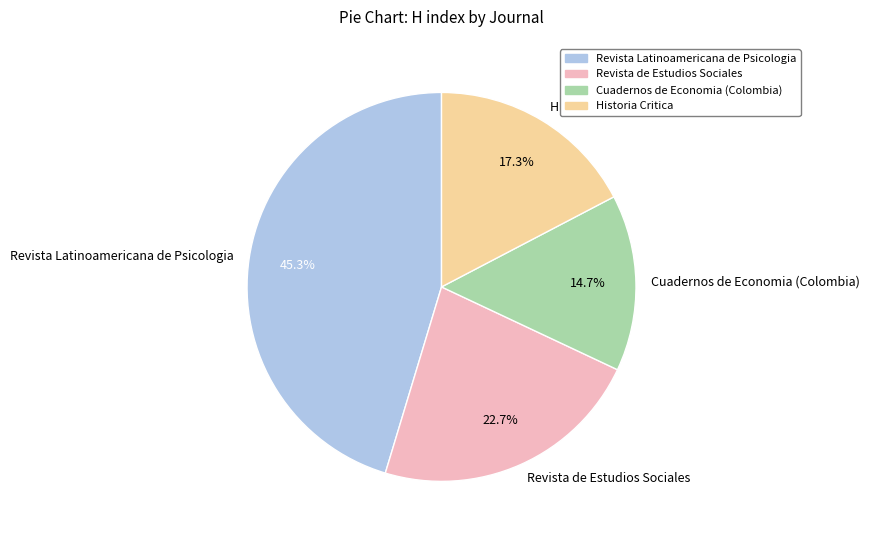

To the nearest percent, what portion does Cuadernos de Economia (Colombia) represent?

15%